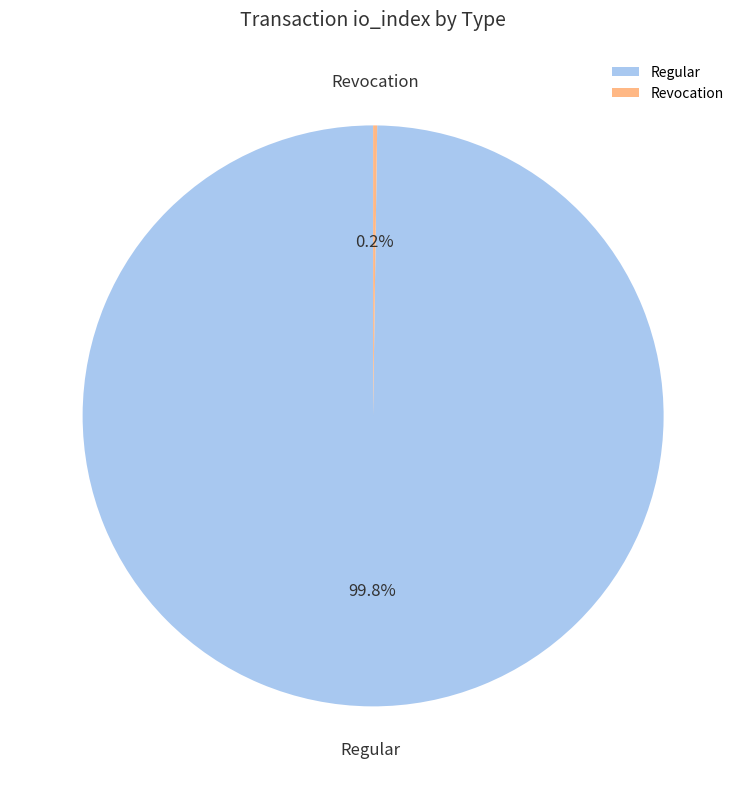

Which slice is the largest?

Regular